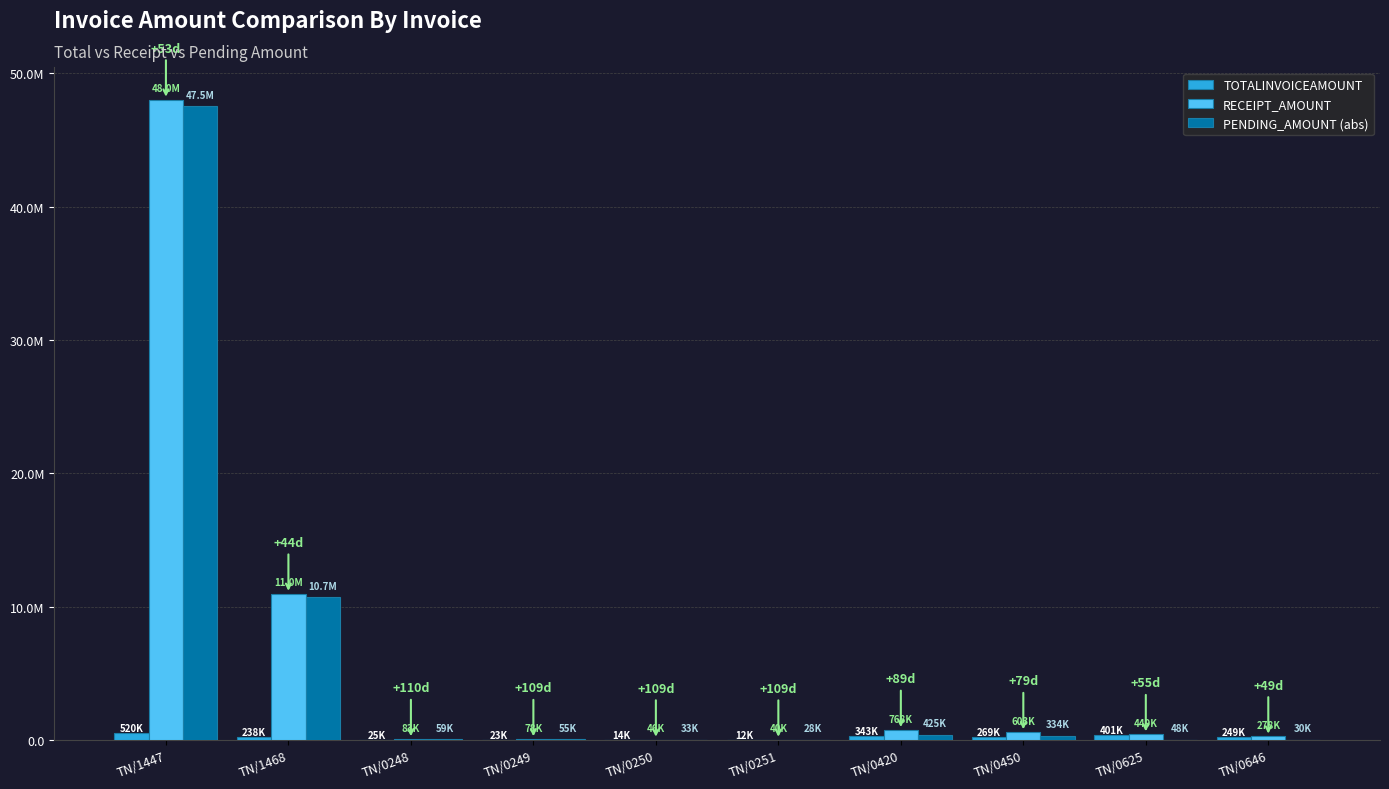

At which category is the sum across all series the highest?

TN/1447